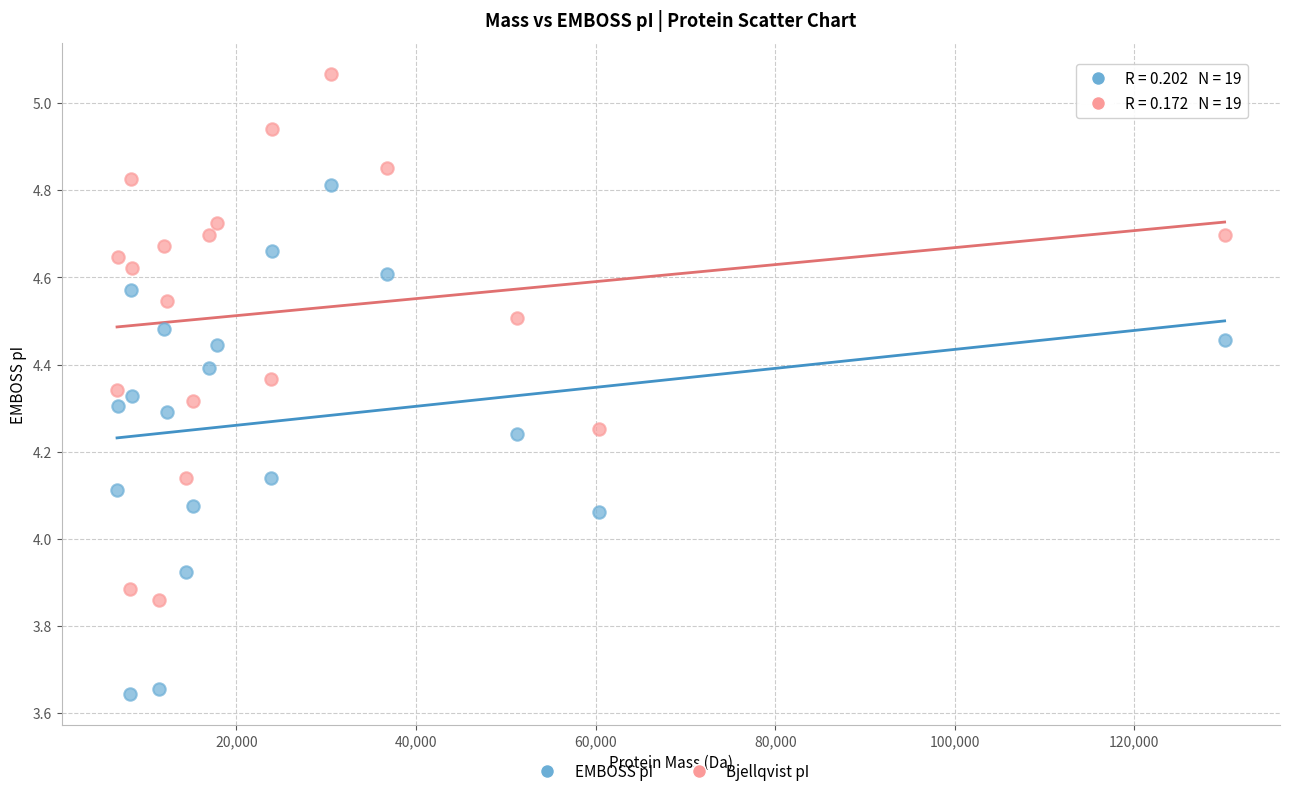

Which series contains the lowest Y value?

EMBOSS pI